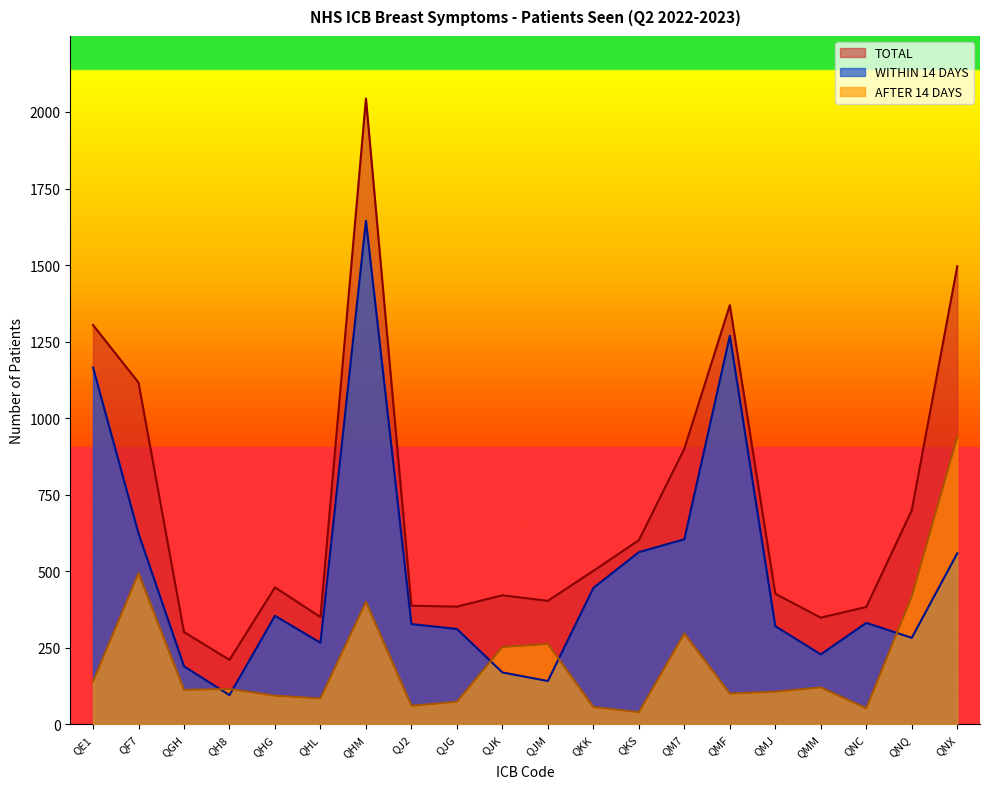

How many times do WITHIN 14 DAYS and AFTER 14 DAYS cross each other?

5